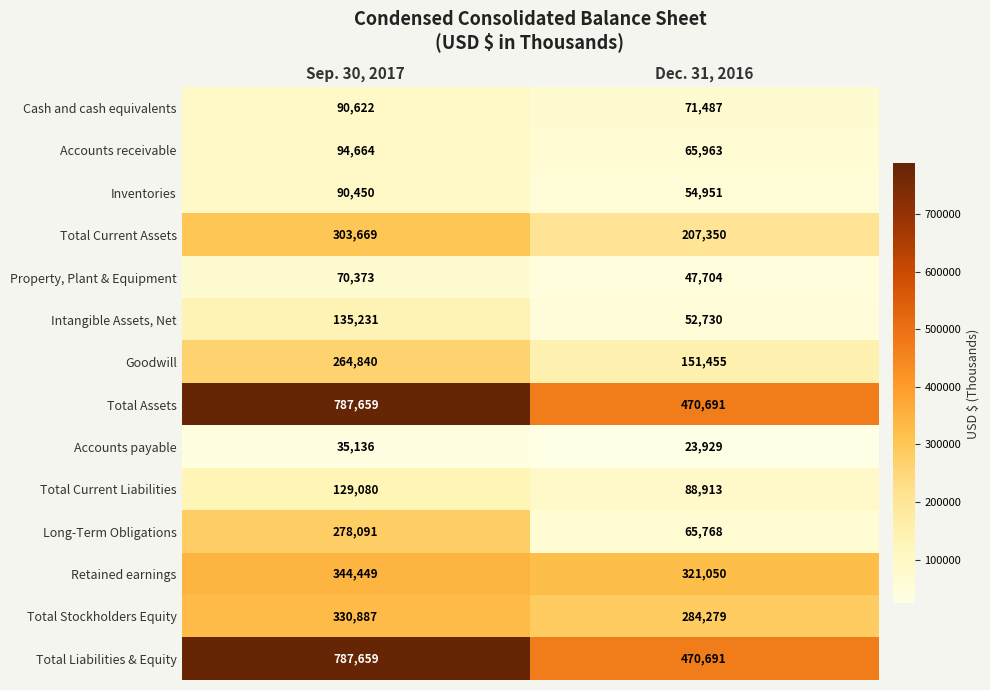

What is the sum of all Accounts payable values?

59065